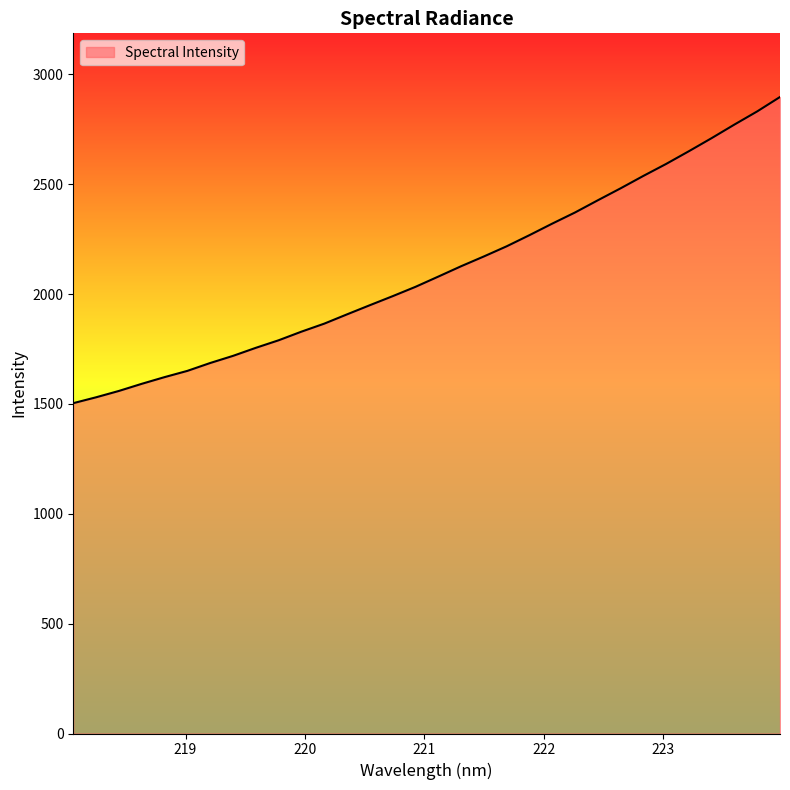

What is the difference between the maximum and minimum values?

1393.6